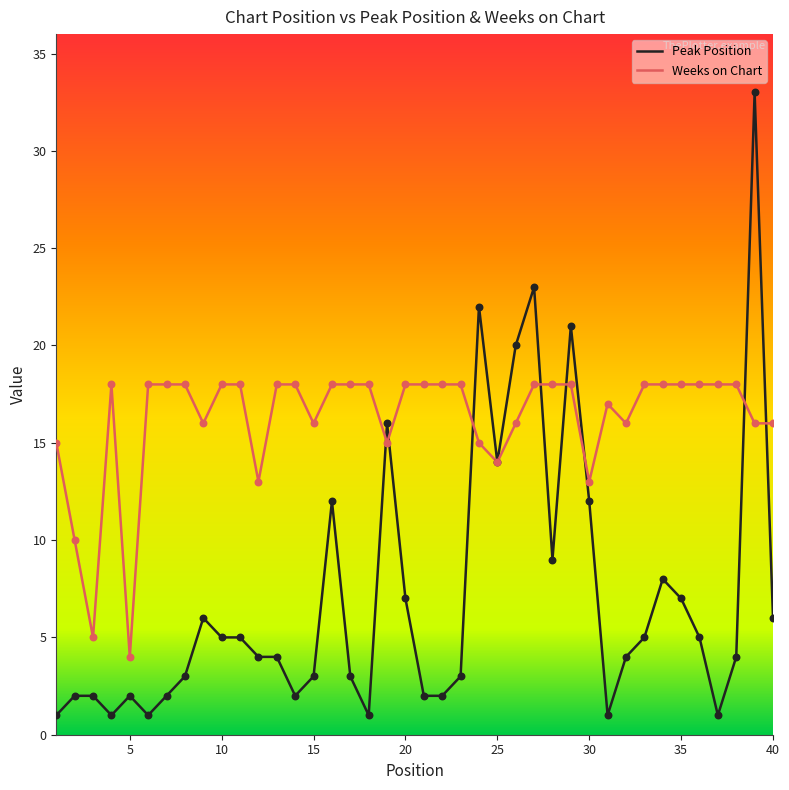

Which series has the largest total across all categories?

Weeks on Chart